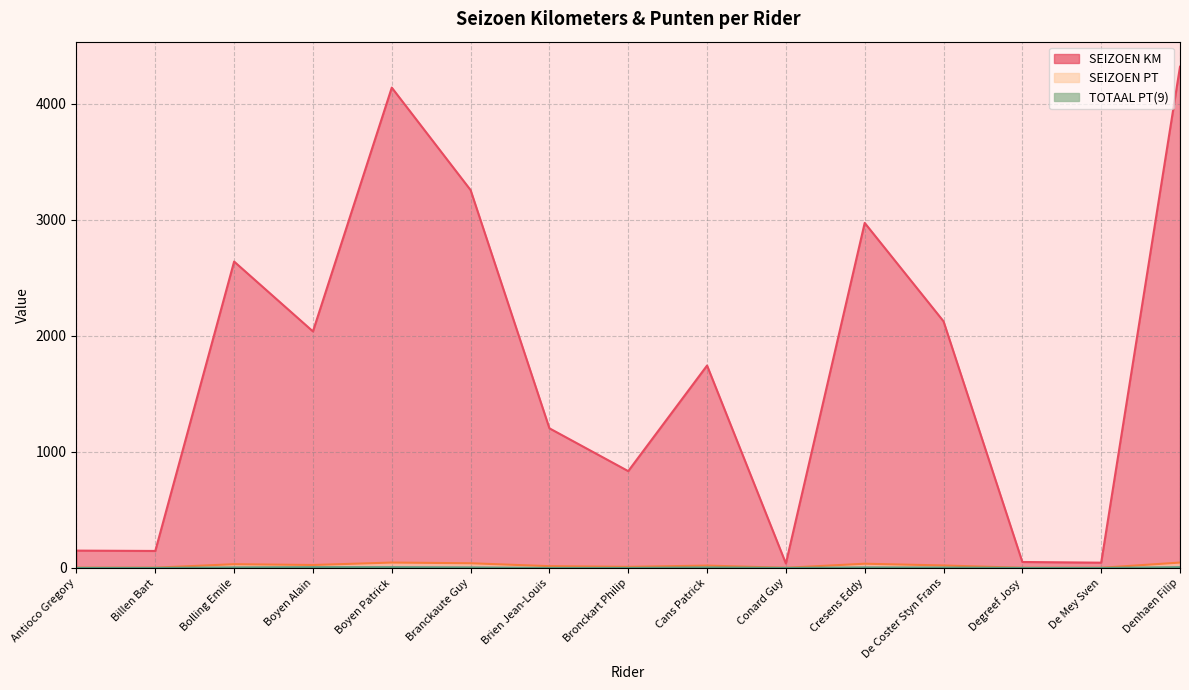

What is the maximum value shown in the chart?

4319